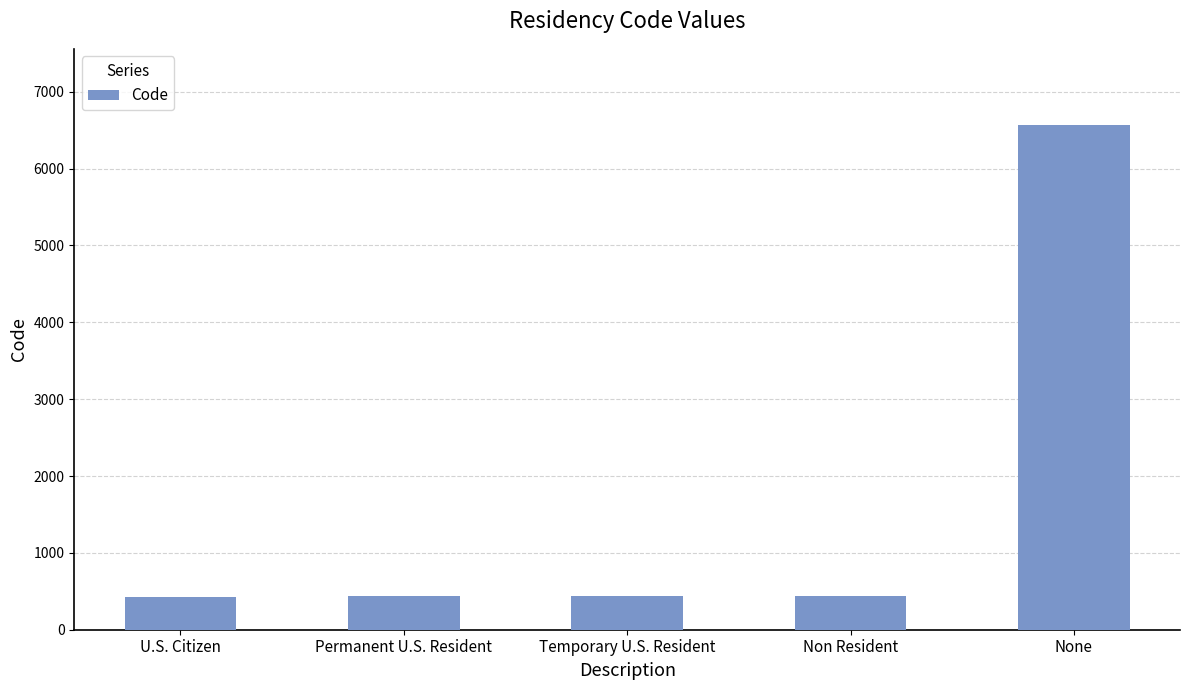

What is the change in value from U.S. Citizen to None?

+6140